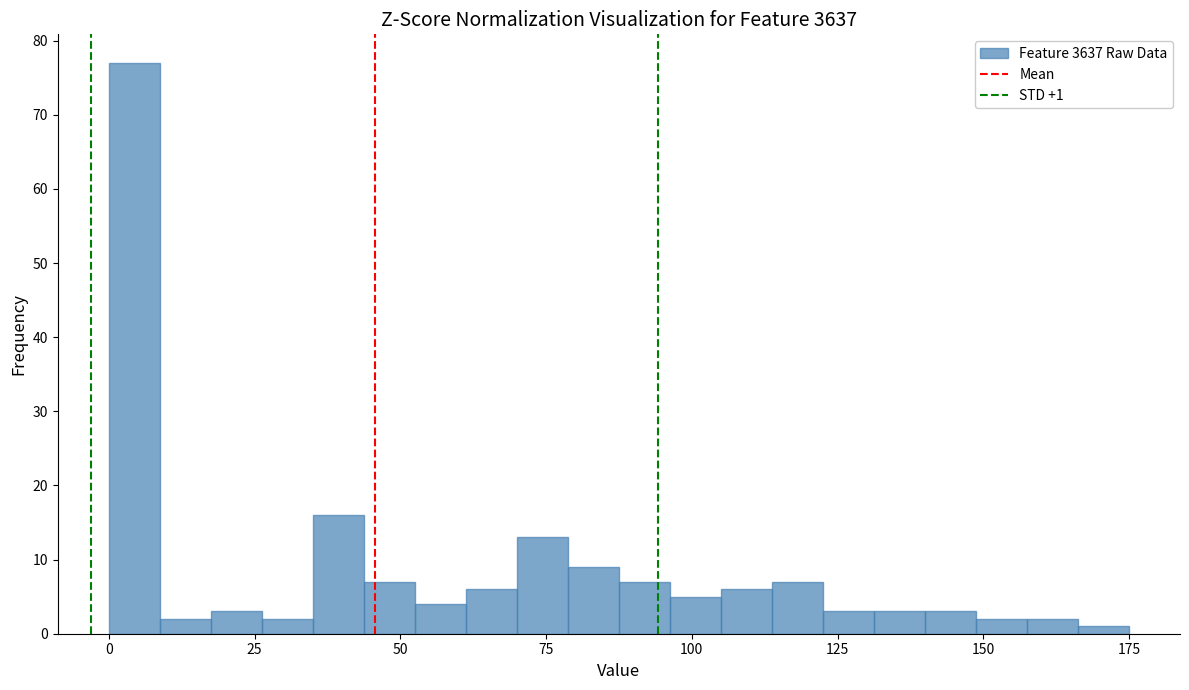

Read against the x-axis, roughly where is the centre of the tallest bar?

5